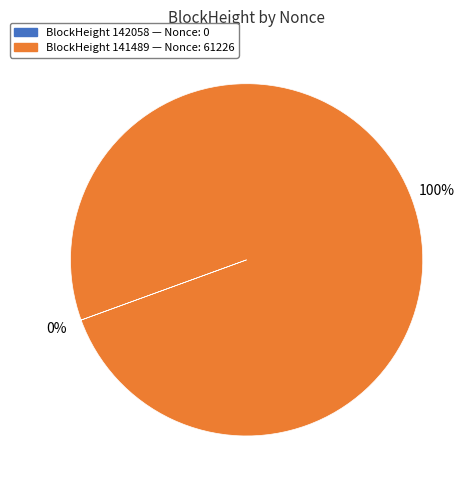

Does any single category account for the majority?

Yes